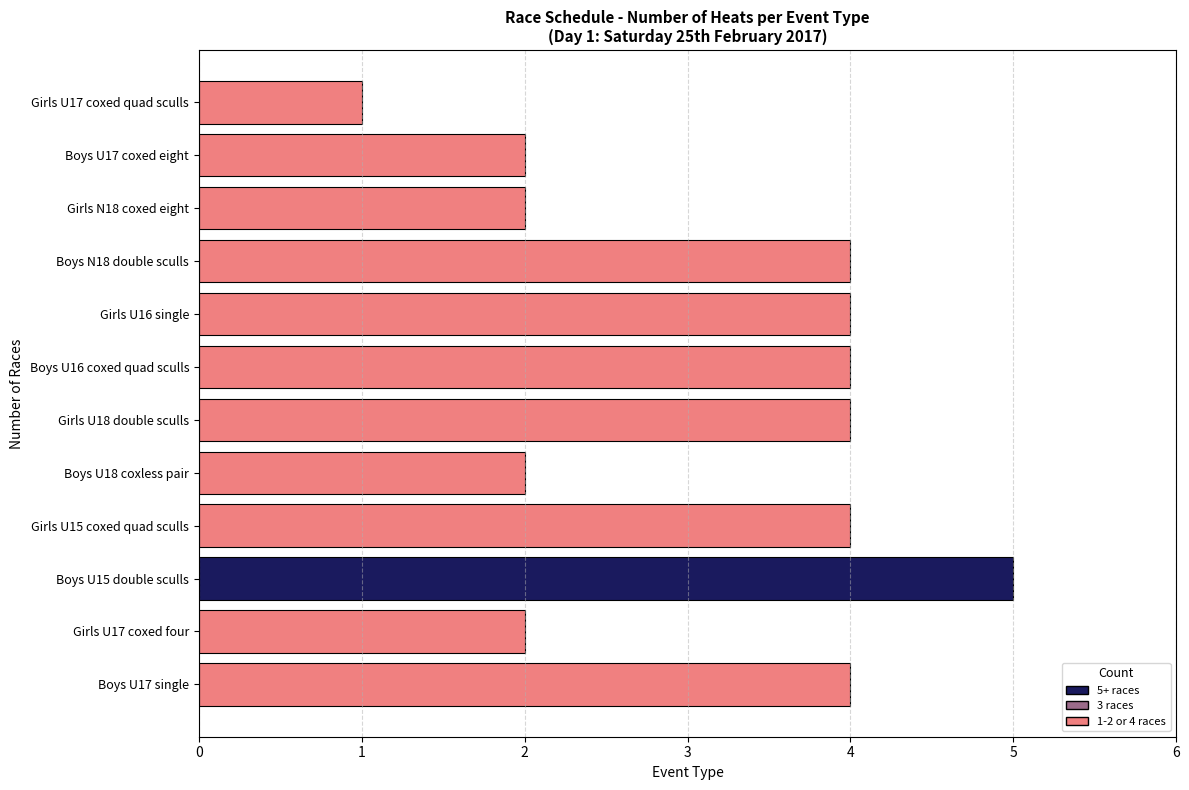

What is the approximate value at Boys U18 coxless pair?

2